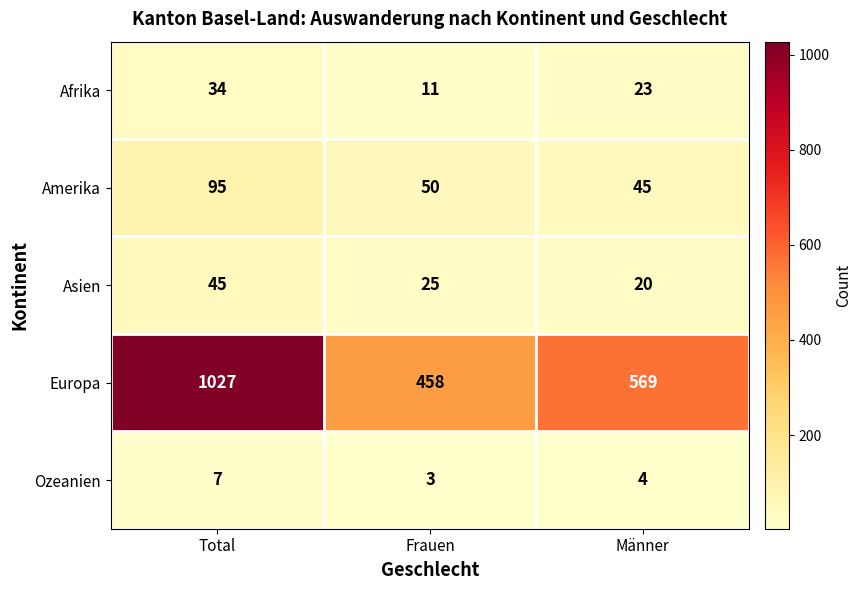

The value of Afrika at Frauen is 2. True or false?

False